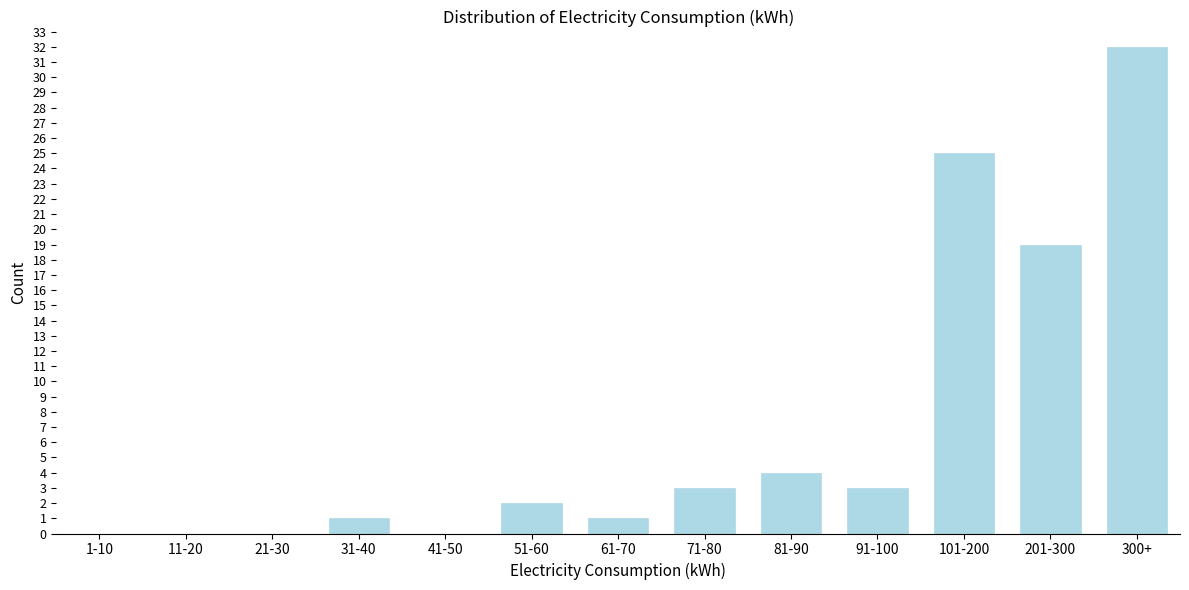

Reading left to right, list all the values displayed in this chart.

1-10=0	11-20=0	21-30=0	31-40=1	41-50=0	51-60=2	61-70=1	71-80=3	81-90=4	91-100=3	101-200=25	201-300=19	300+=32